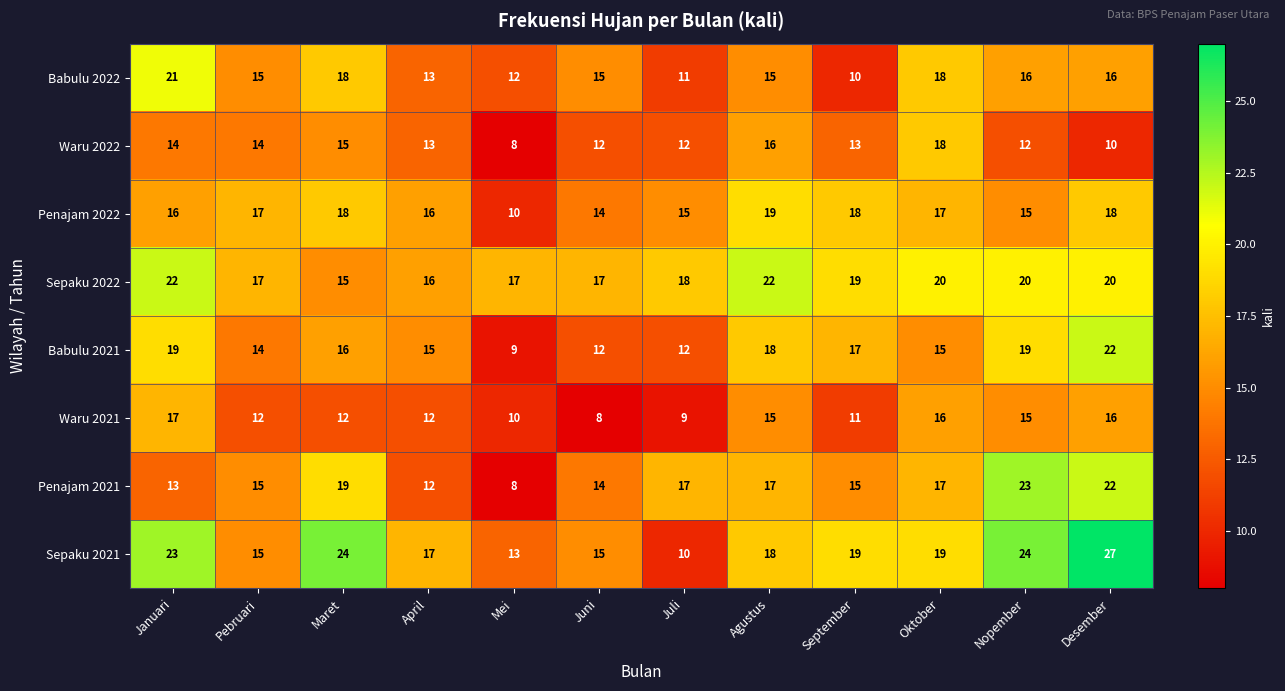

True or false: Waru 2022 has a value of 12 at Nopember.

True